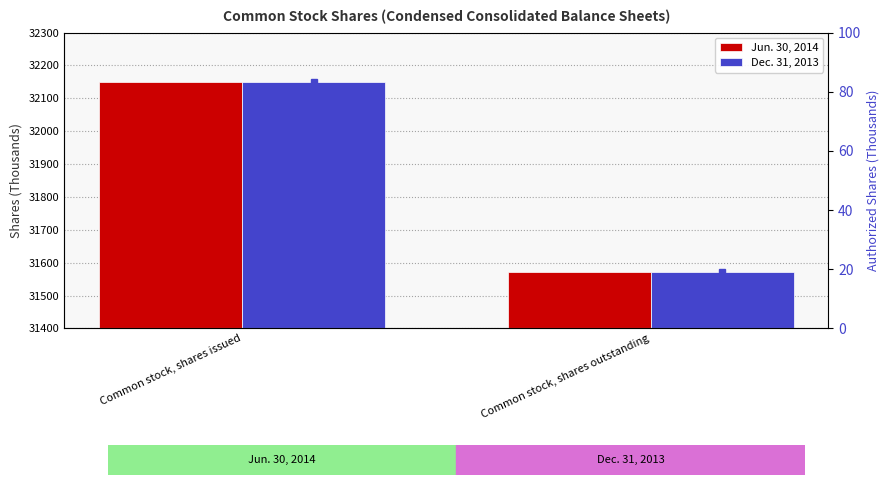

Which series has the widest spread of values?

Jun. 30, 2014